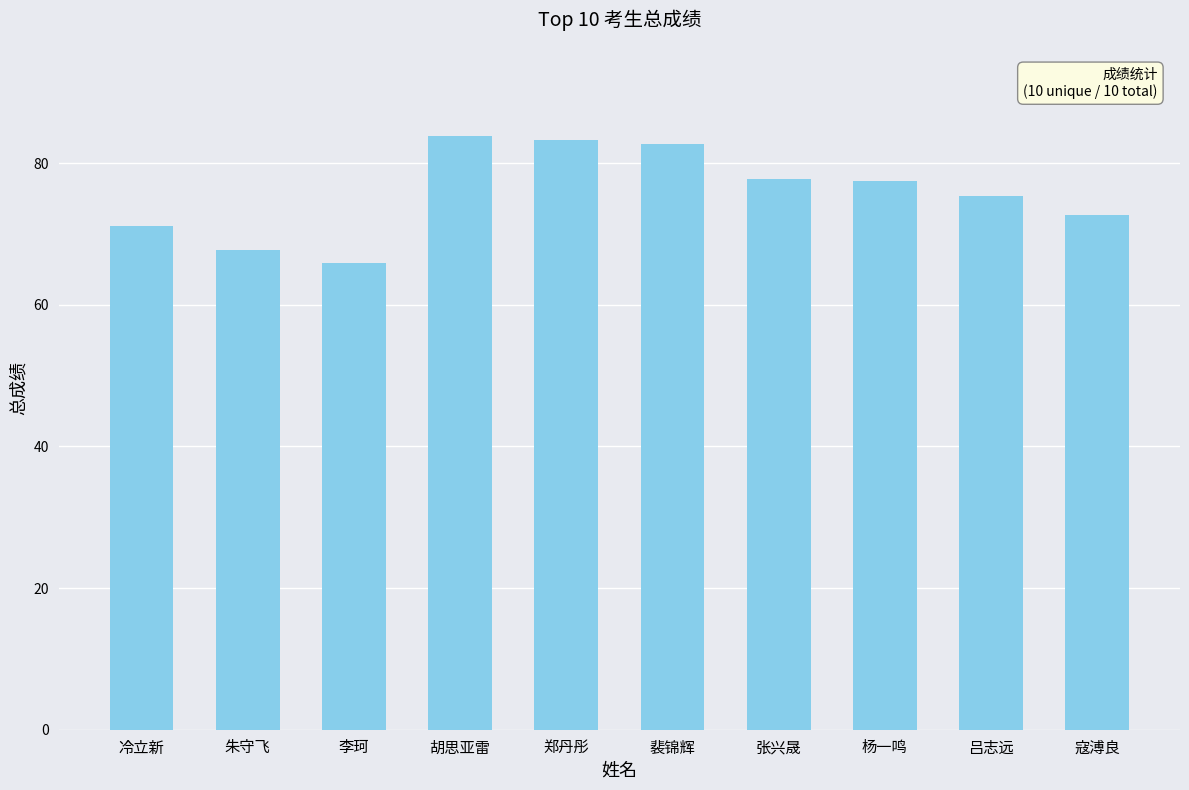

Is it true that the value at 朱守飞 is 91.2?

False